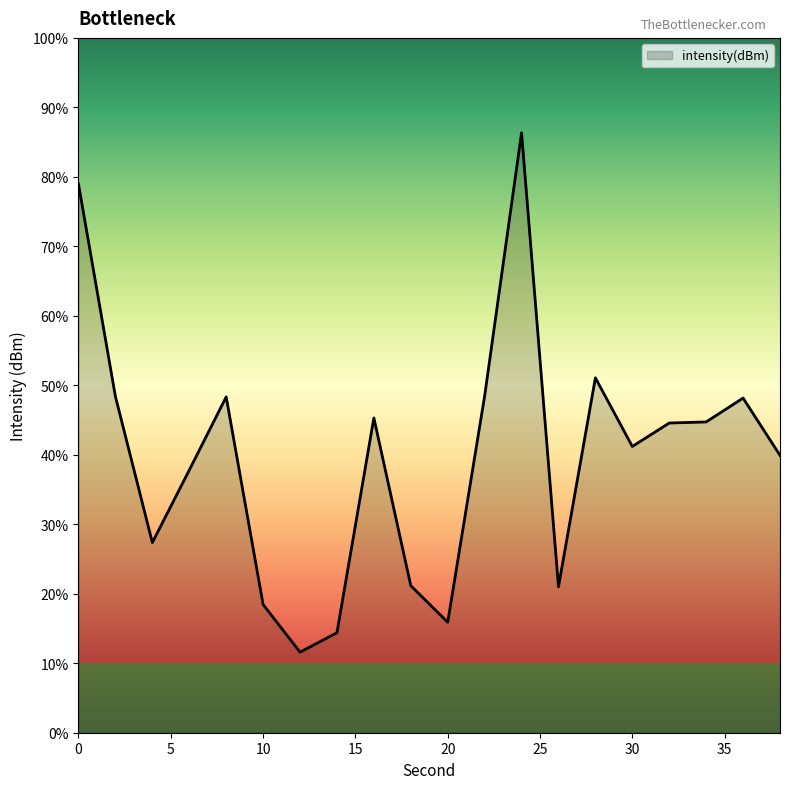

Reading left to right, transcribe all the data shown in this chart.

-110.5	-125.8	-136.3	-131.1	-125.8	-140.8	-144.2	-142.8	-127.3	-139.4	-142.0	-125.8	-106.8	-139.5	-124.5	-129.4	-127.7	-127.6	-125.9	-130.0